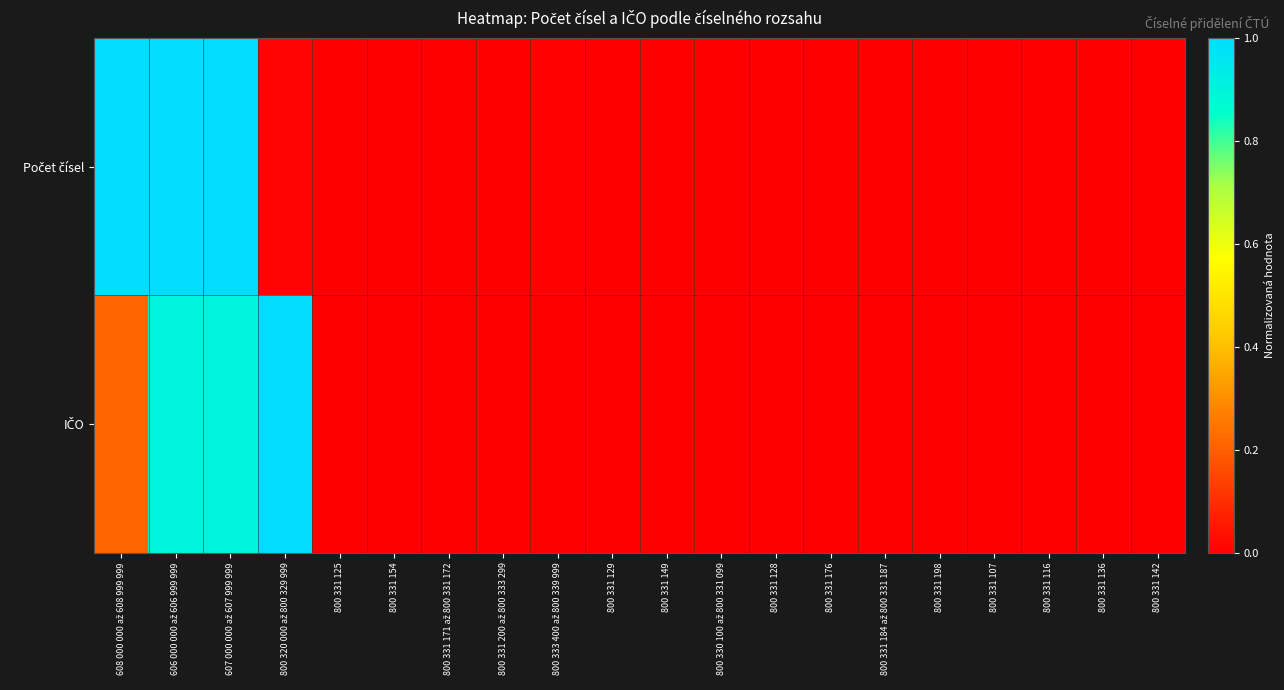

At how many categories does at least one series exceed 0?

9